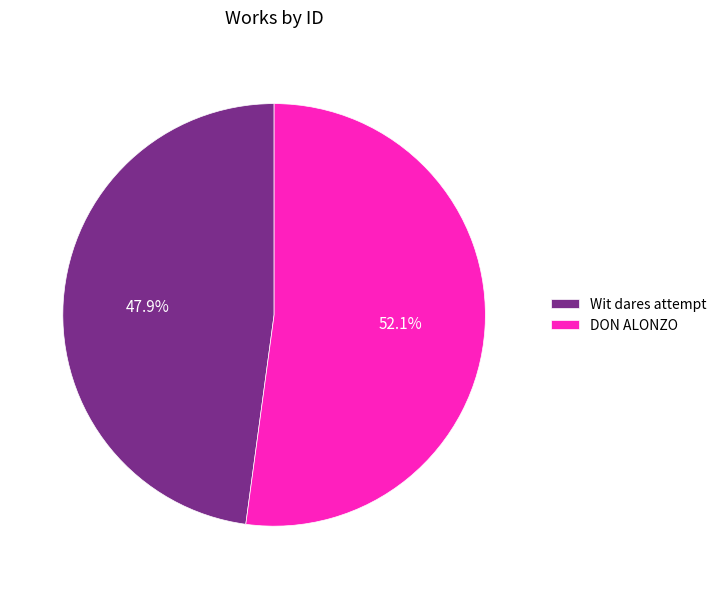

Which slice is the largest?

DON ALONZO